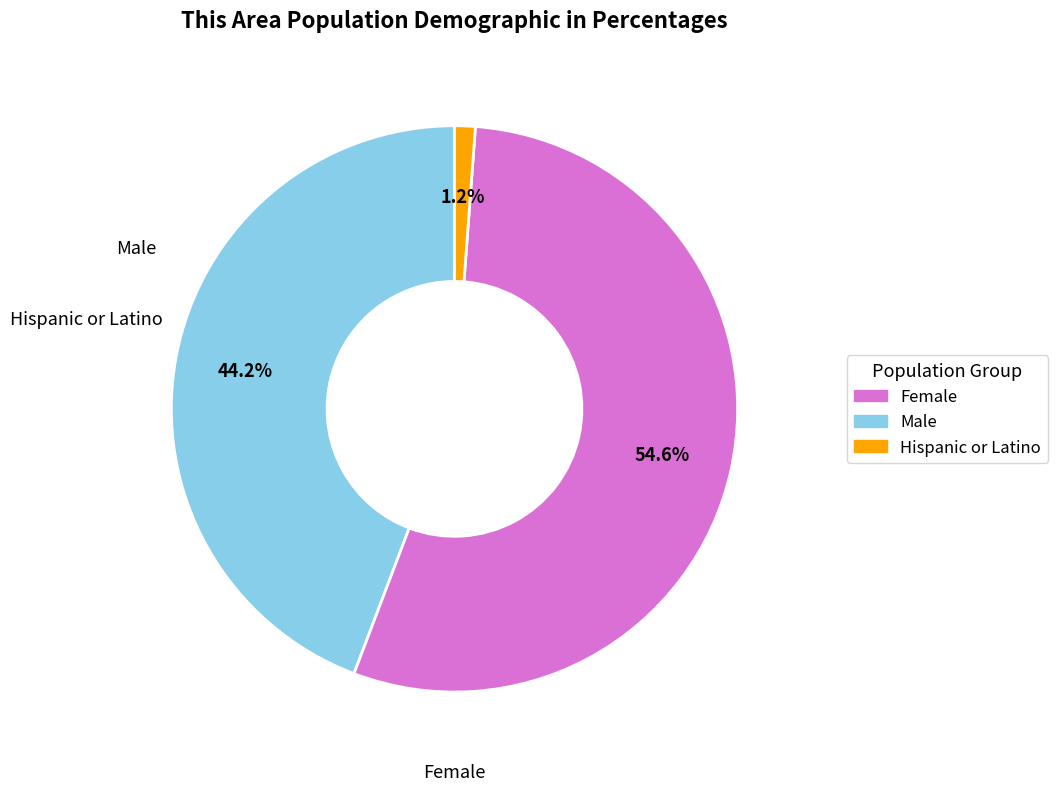

Is there any slice that represents more than half of the pie?

Yes